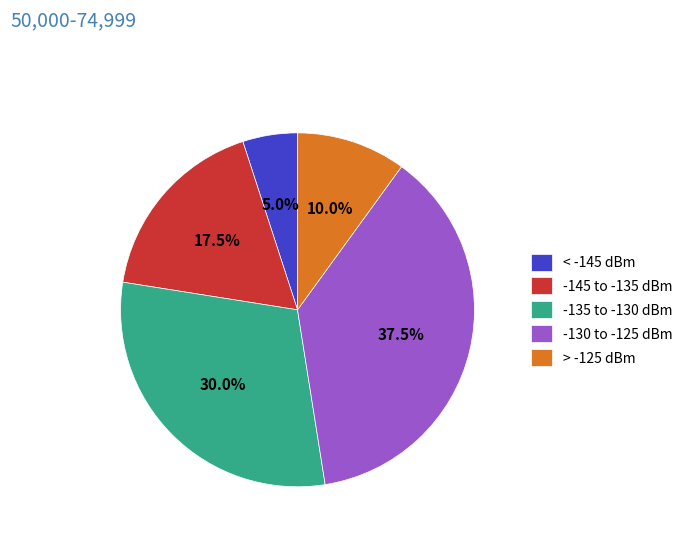

What percentage is NOT represented by -135 to -130 dBm?

70.0%